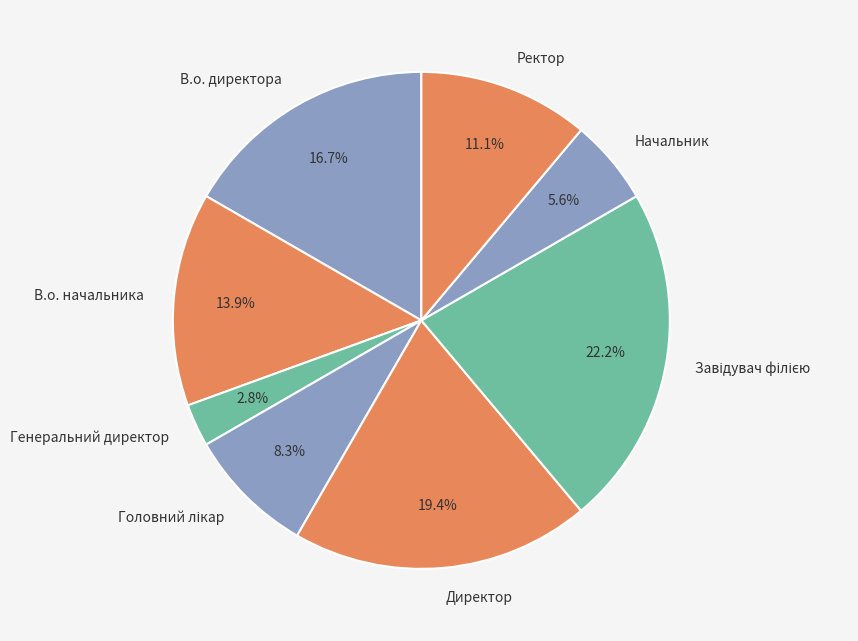

To the nearest percent, what is the difference between the Директор and Начальник slice percentages?

14%